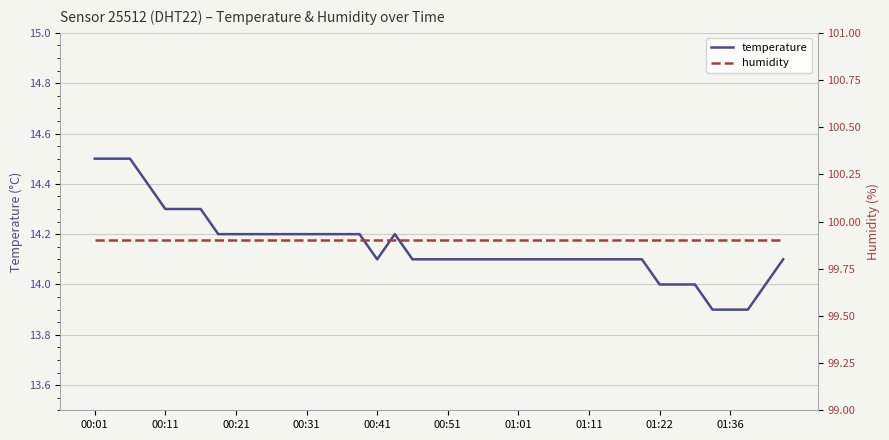

What is the maximum value for temperature?

14.5